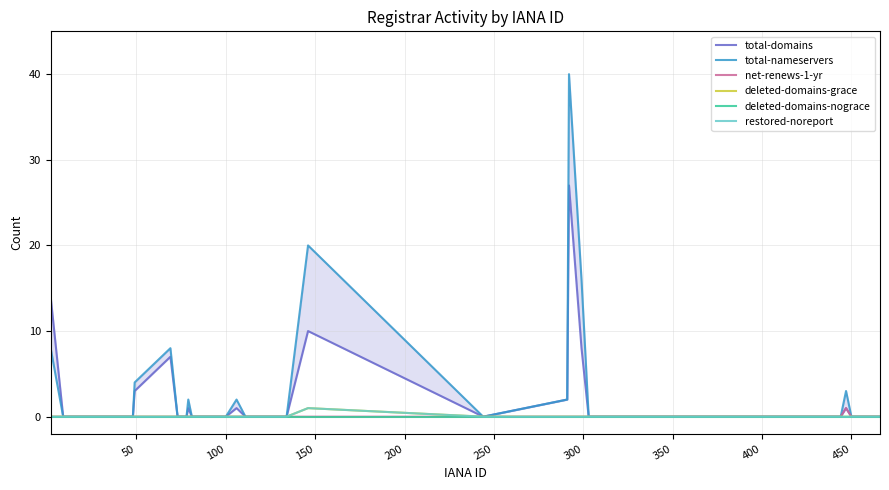

How many series are shown in this chart?

6